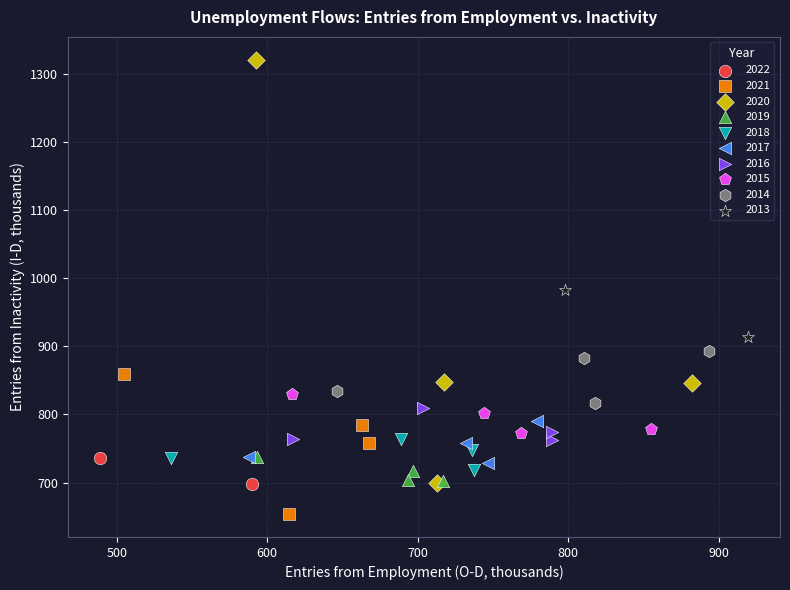

What are all the series names shown in the legend?

2022, 2021, 2020, 2019, 2018, 2017, 2016, 2015, 2014, 2013